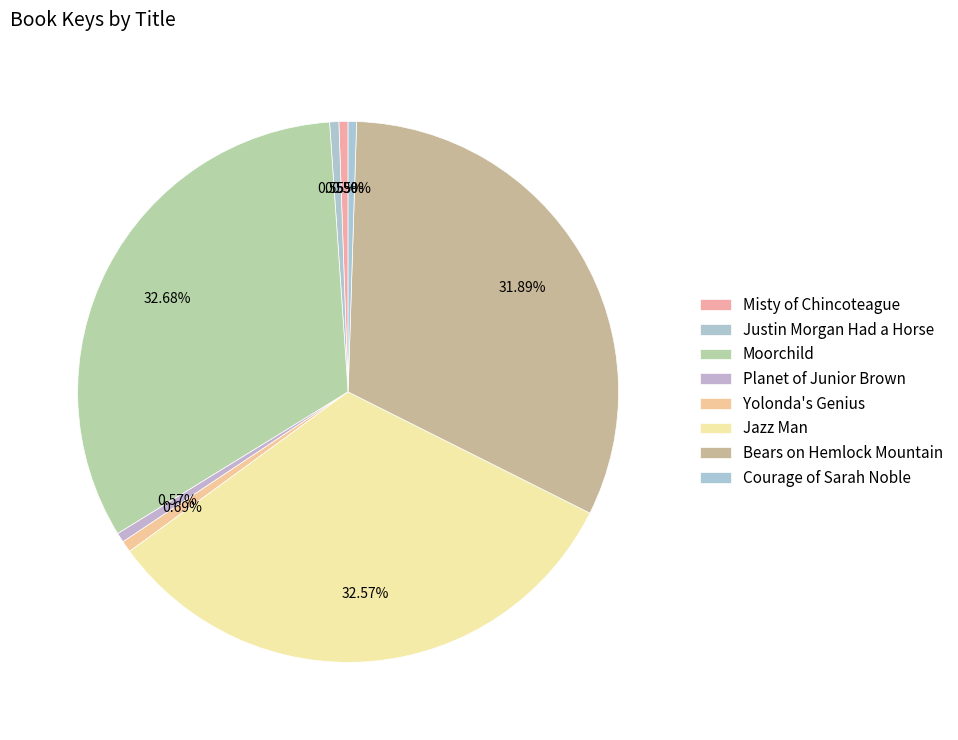

Rank the categories by value from lowest to highest.

Courage of Sarah Noble, Misty of Chincoteague, Justin Morgan Had a Horse, Planet of Junior Brown, Yolonda's Genius, Bears on Hemlock Mountain, Jazz Man, Moorchild